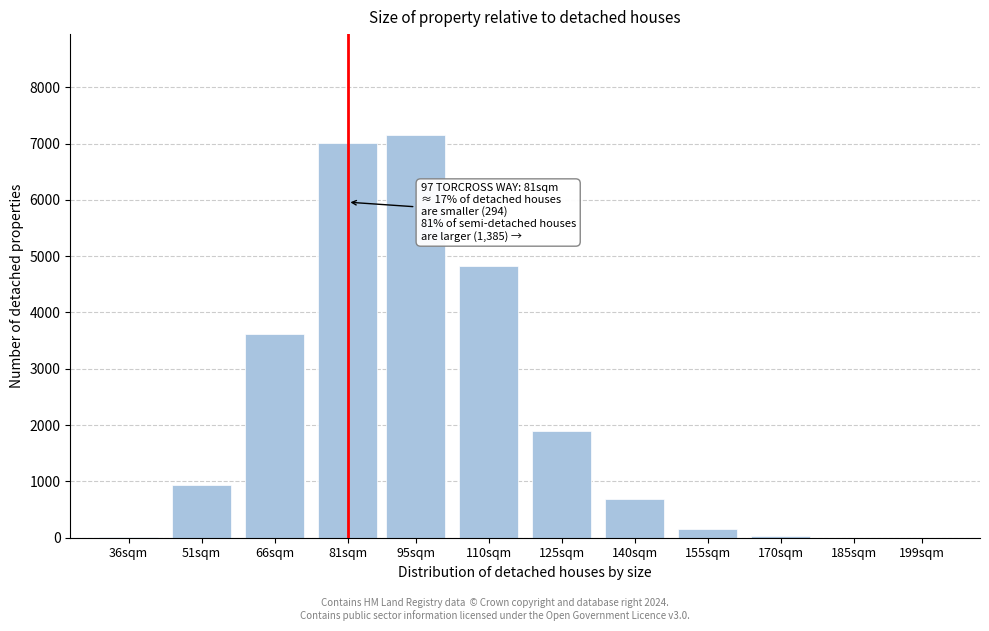

What is the maximum value shown in the chart?

7155.0